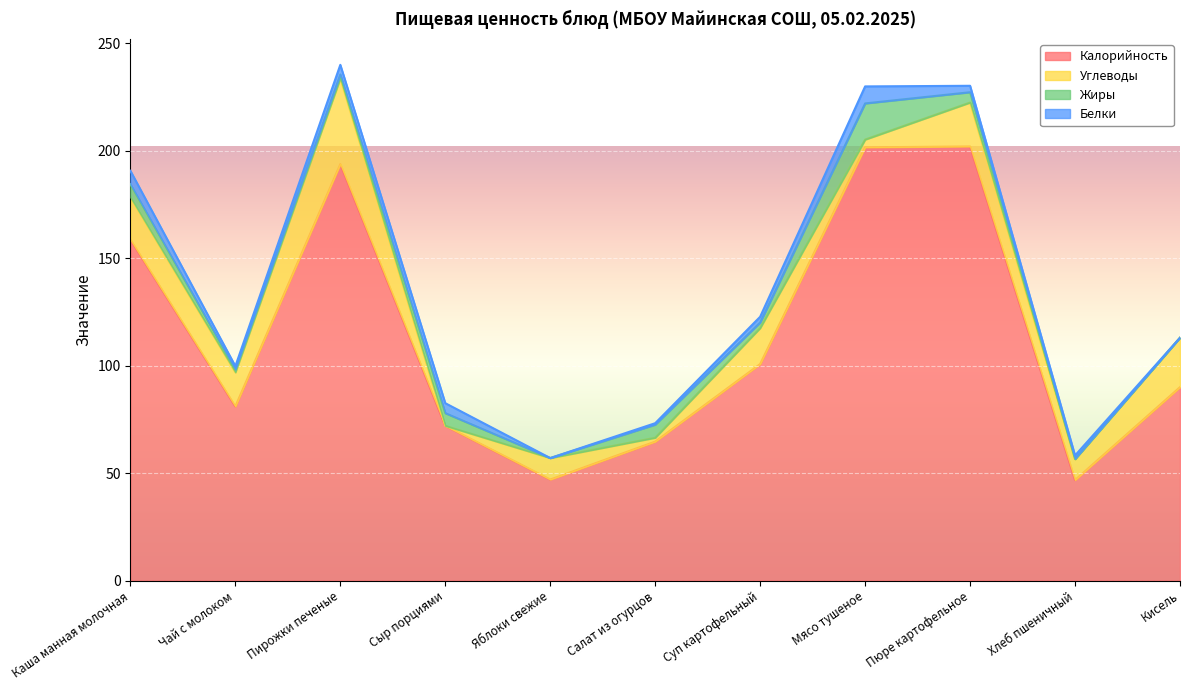

Is it true that Углеводы equals 16.8 at Суп картофельный?

True